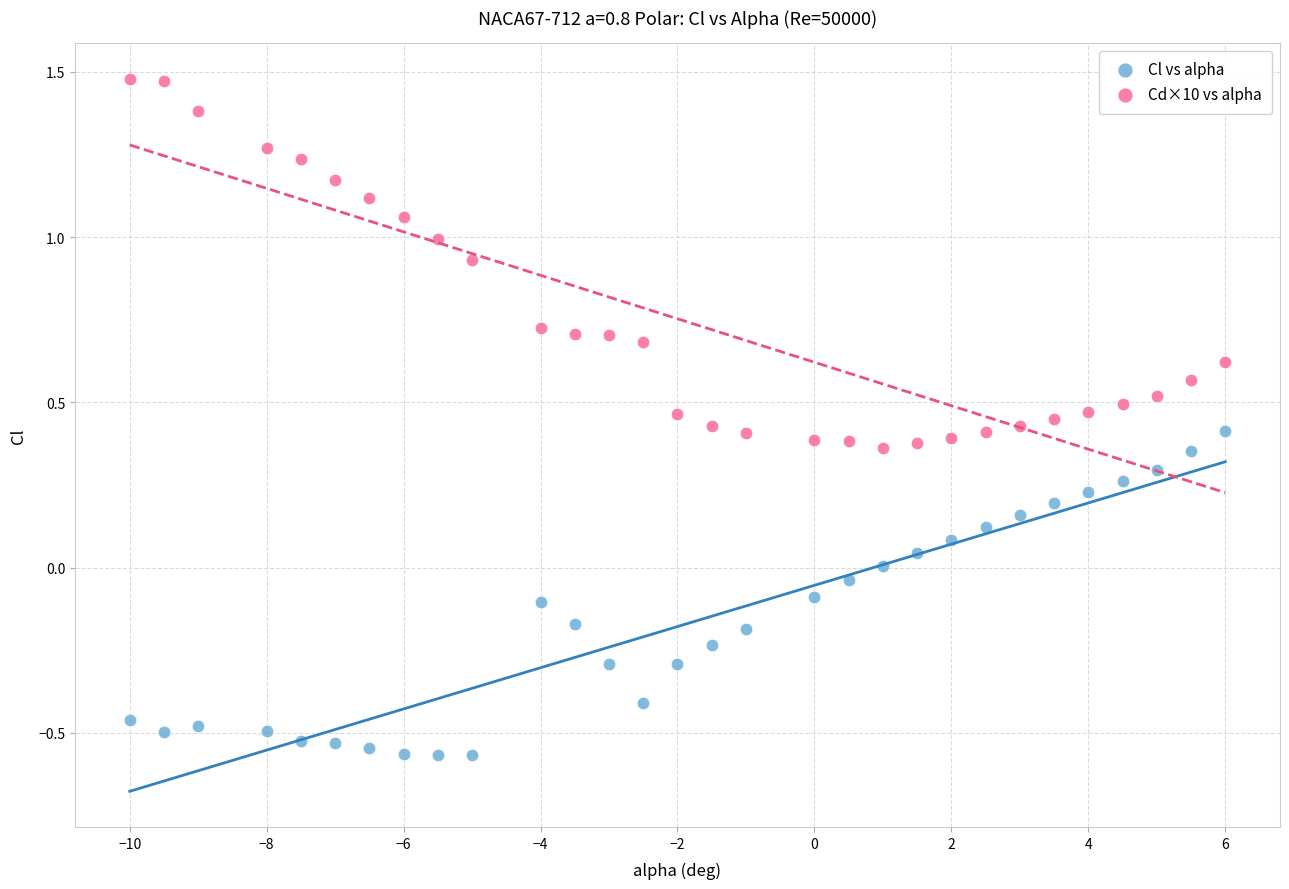

What are all the series names shown in the legend?

Cl vs alpha, Cd×10 vs alpha